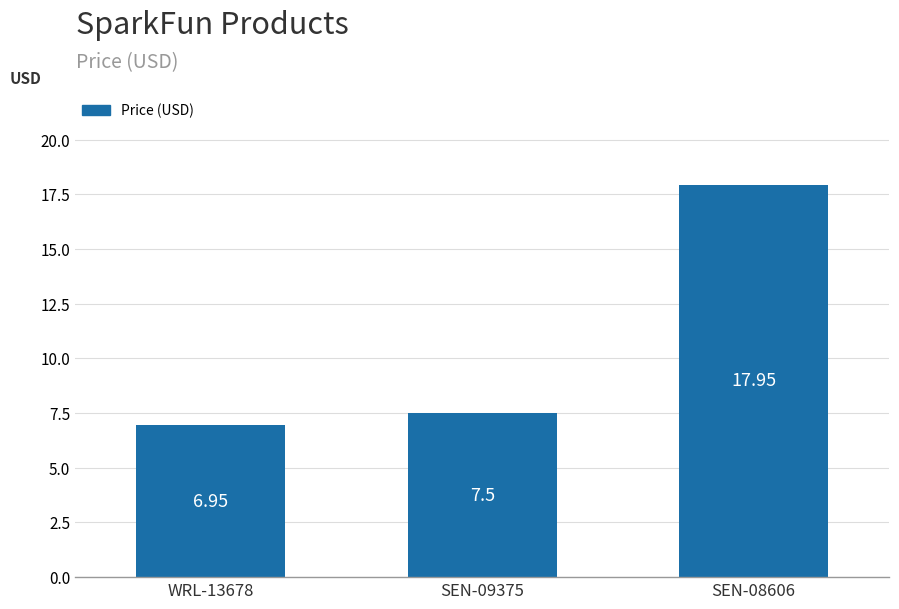

What is the average value?

10.8